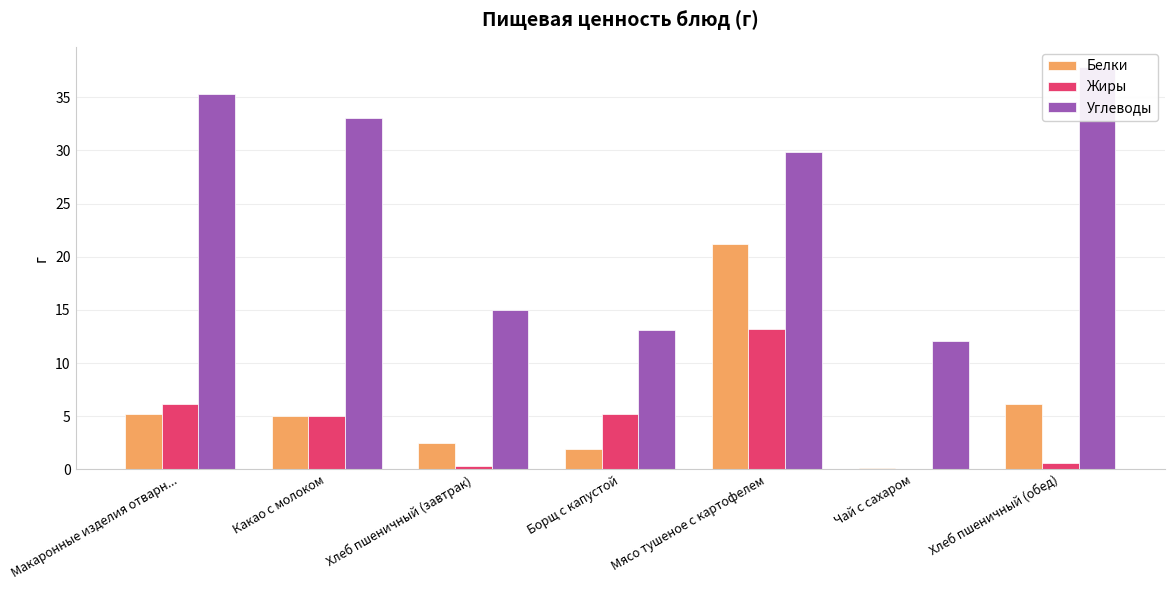

List the series in order of their peak value, lowest first.

Жиры, Белки, Углеводы